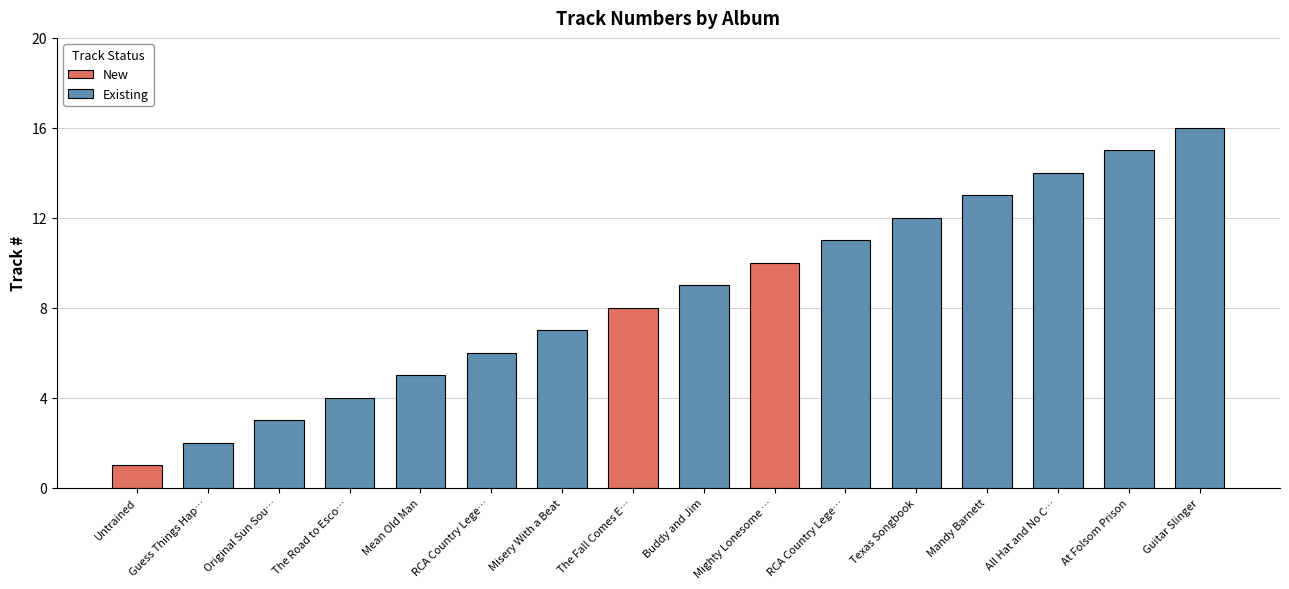

True or false: the data shows 3 at Original Sun Sou….

True